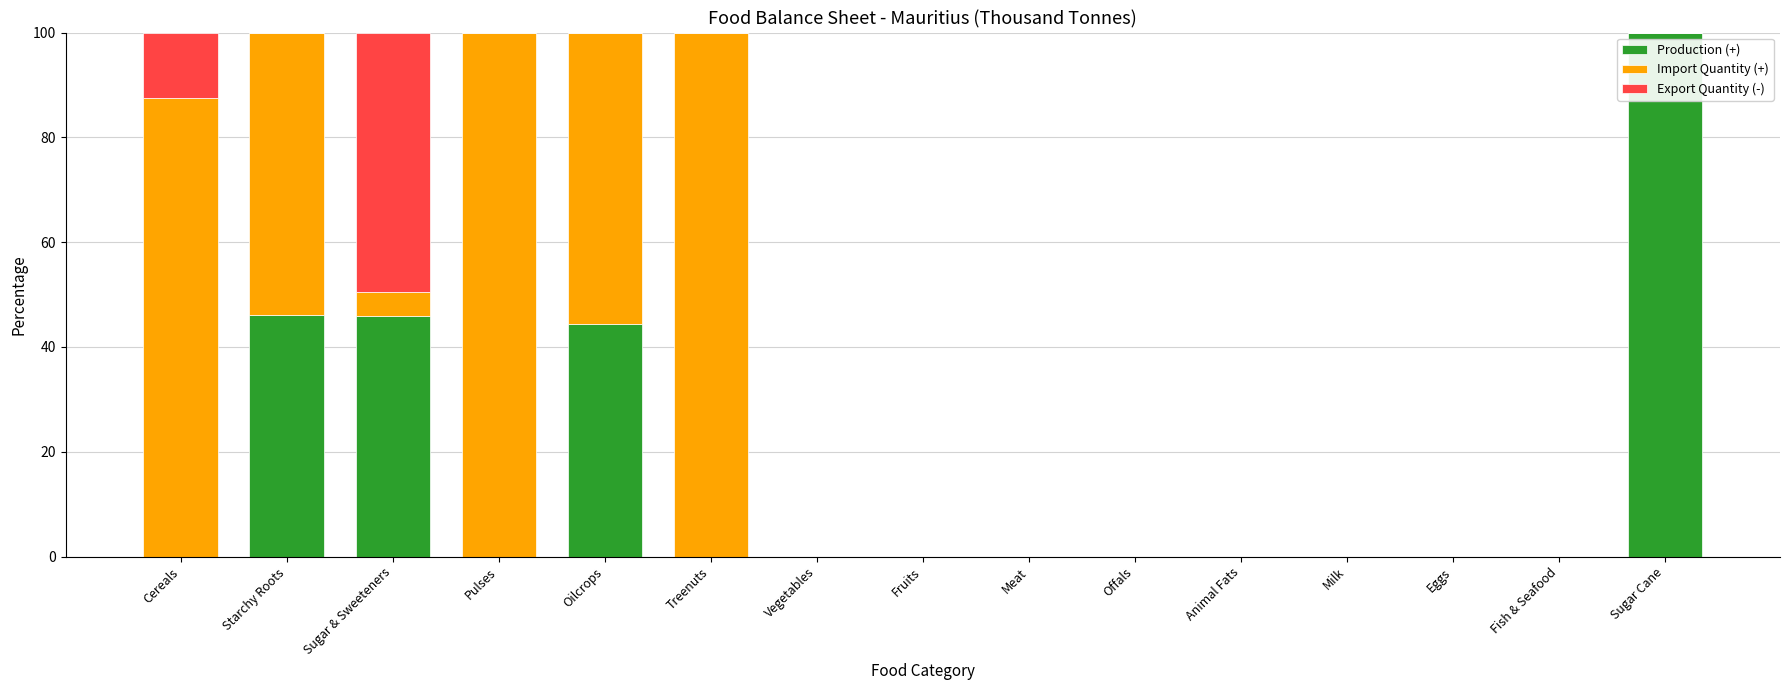

What is the total value across all series at Starchy Roots?

100.0